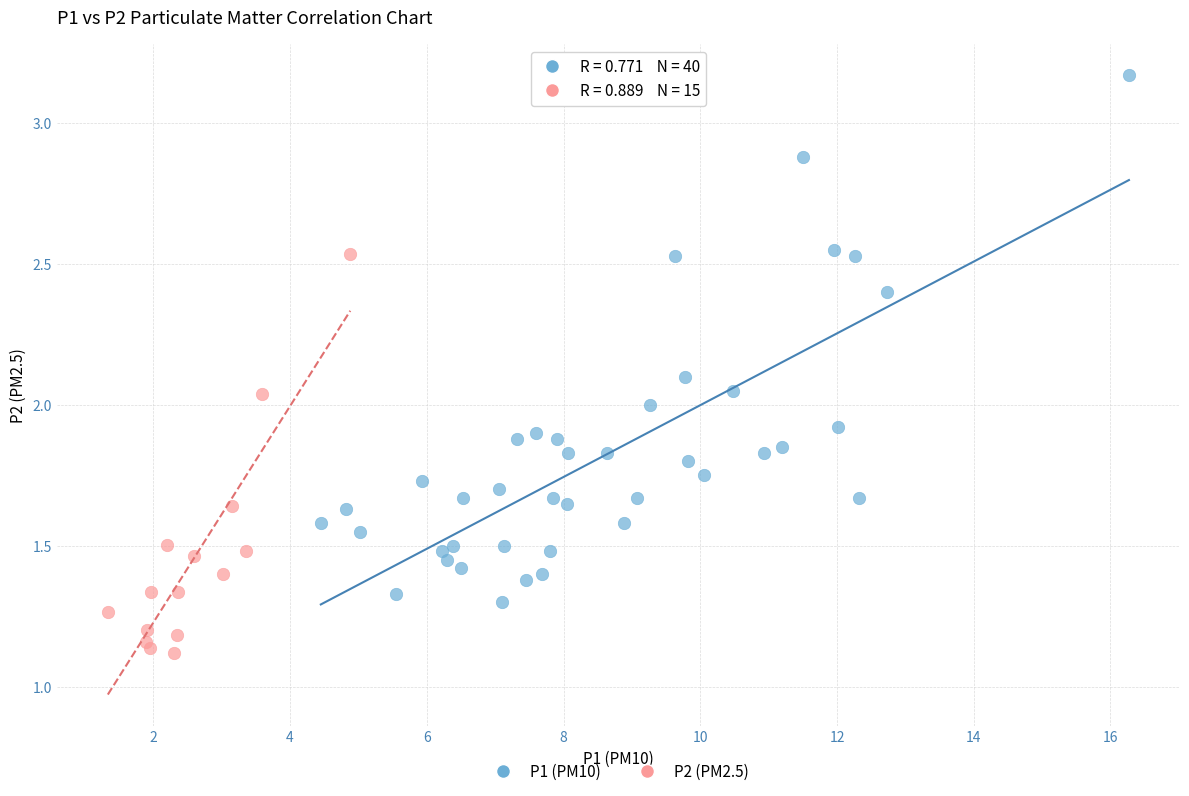

Which series contains the lowest Y value?

P2 (PM2.5)